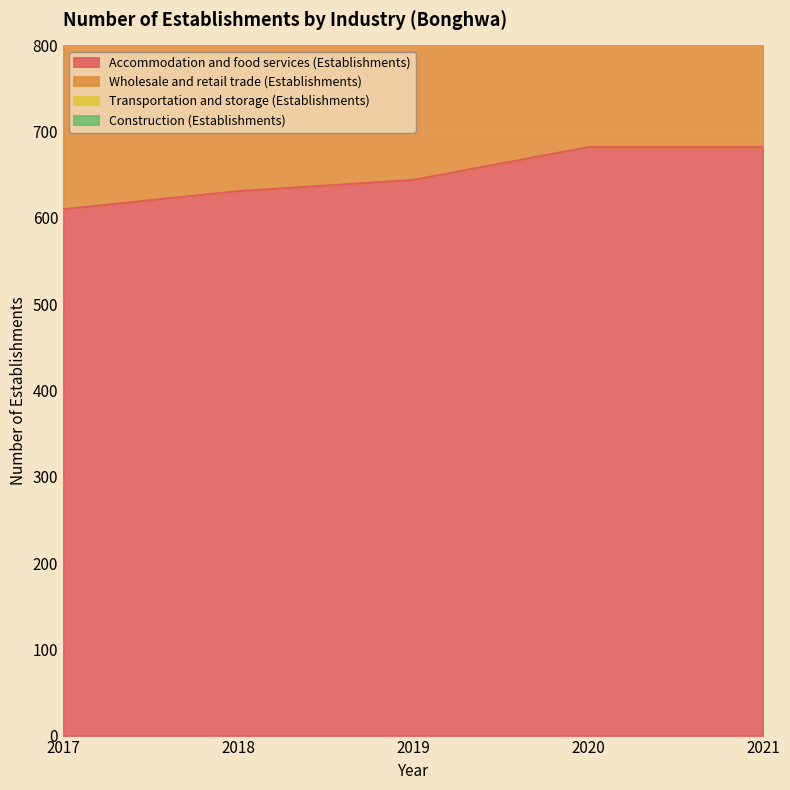

True or false: Wholesale and retail trade (Establishments) has more than 0 interior local peaks.

False